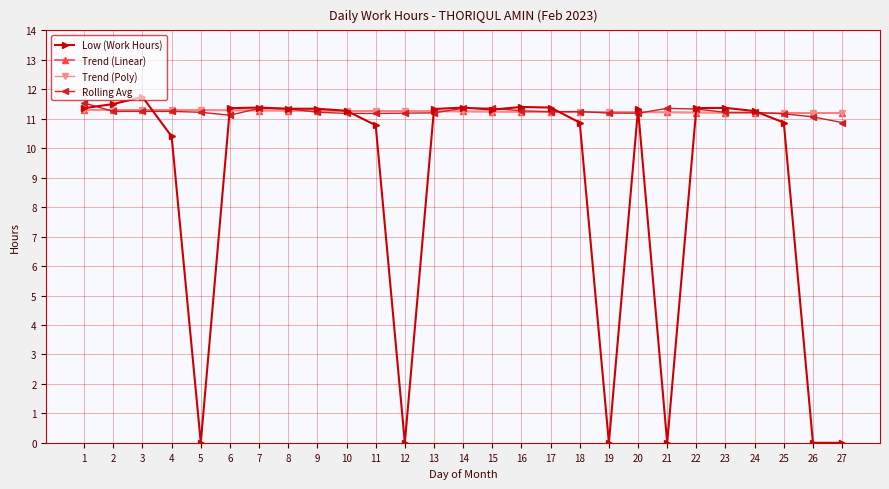

What are all the series names shown in the legend?

Low (Work Hours), Trend (Linear), Trend (Poly), Rolling Avg